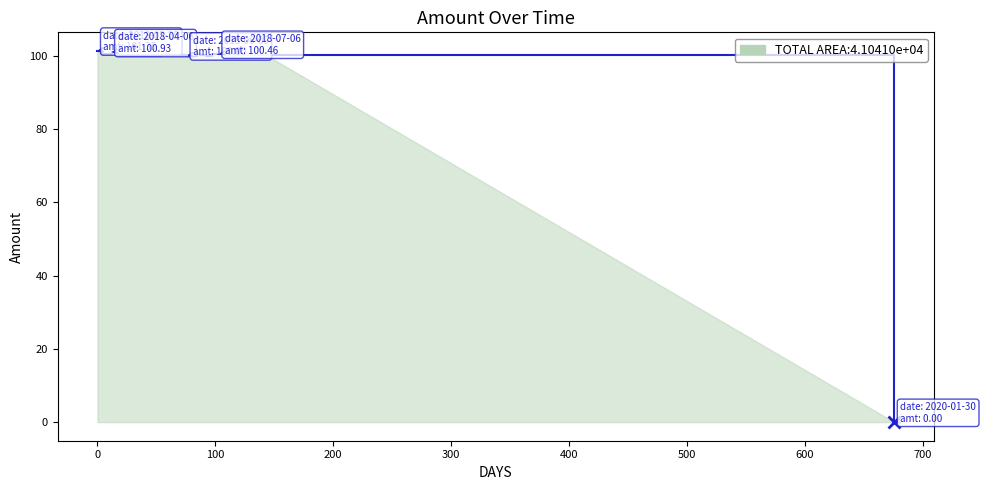

What is the average value?

95.3